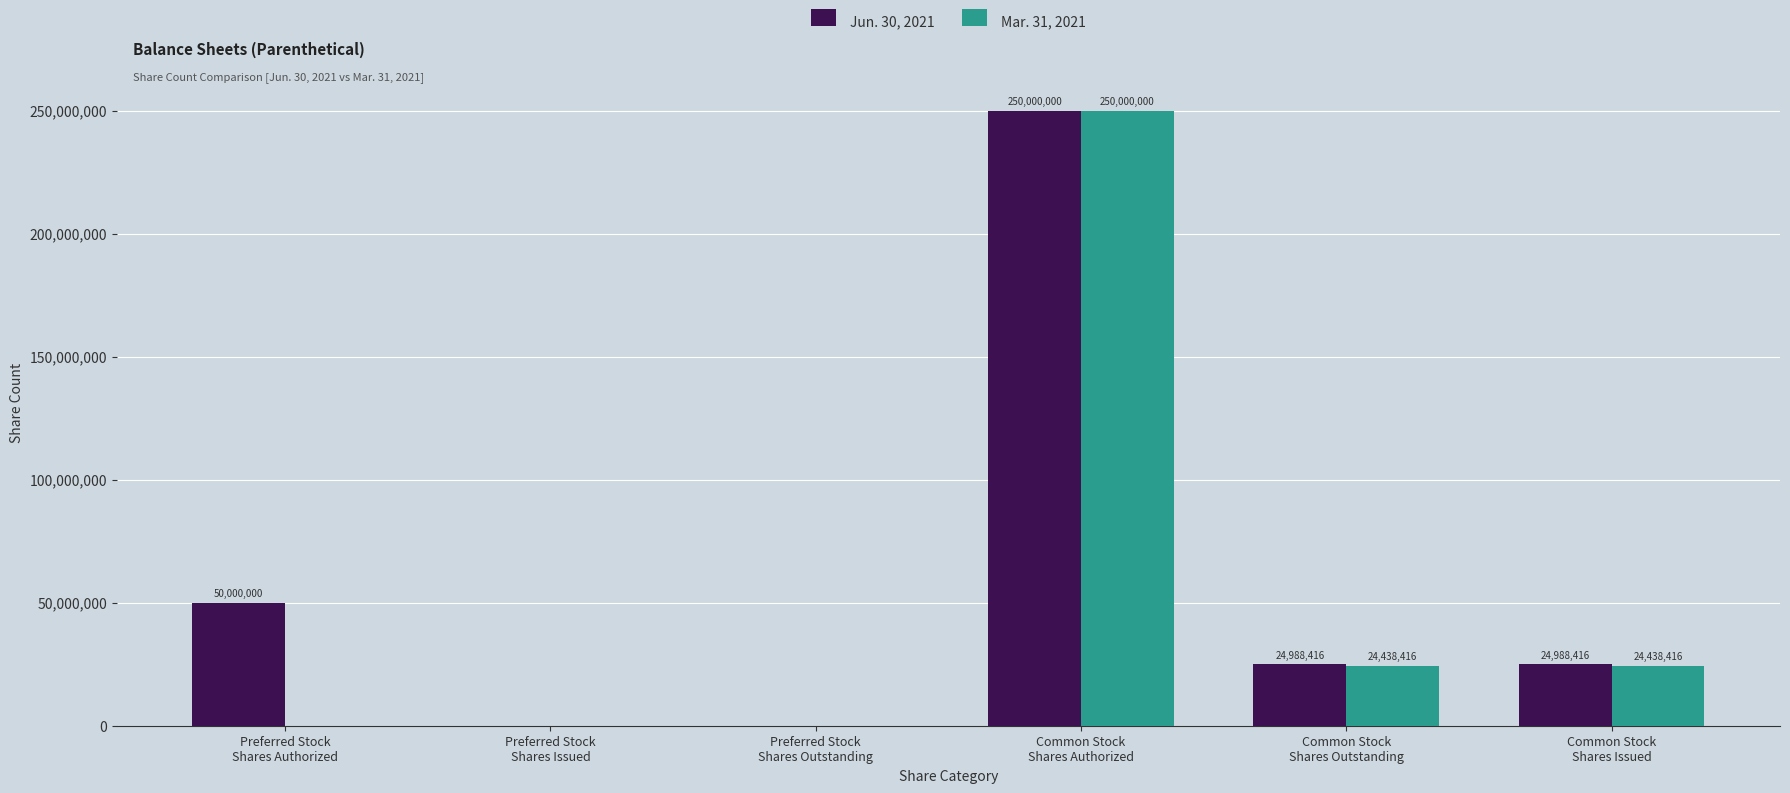

What is the sum of all Jun. 30, 2021 values?

349976832